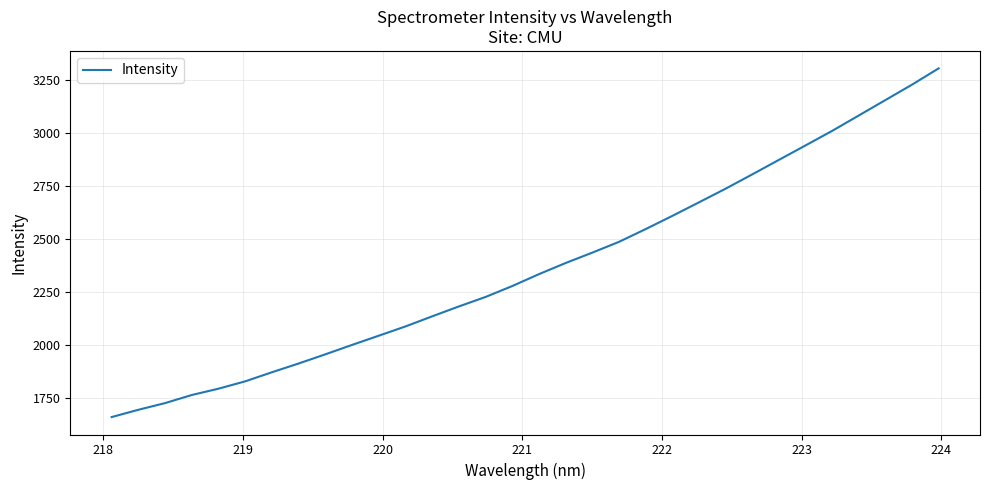

What is the smallest value displayed?

1661.5